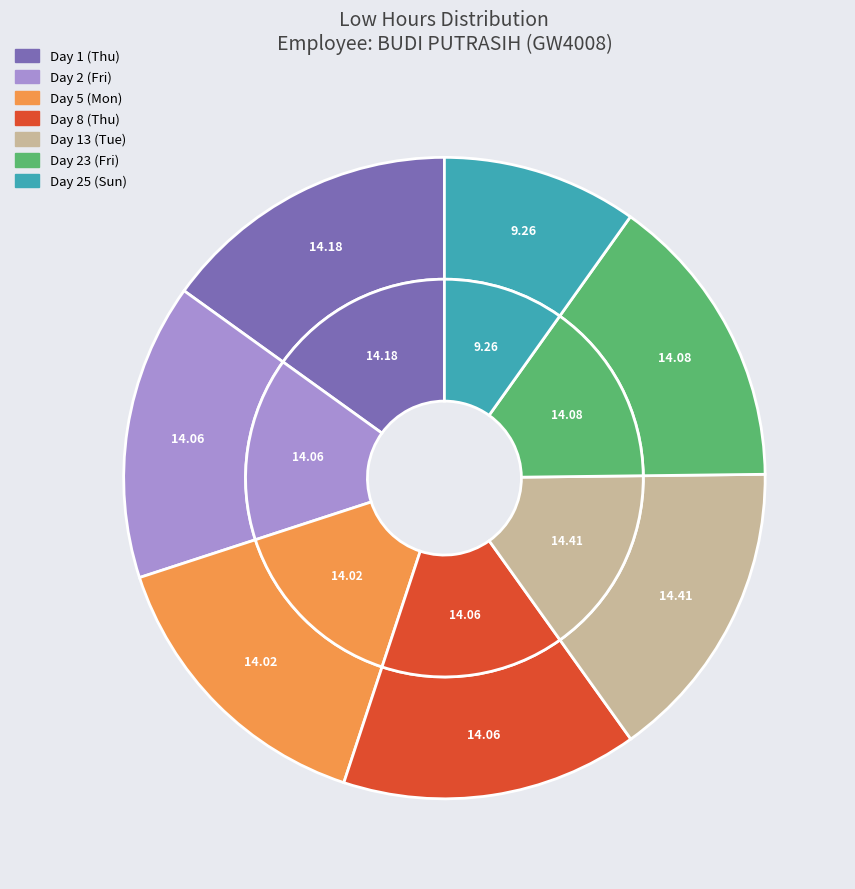

How many slices are in this pie chart?

7